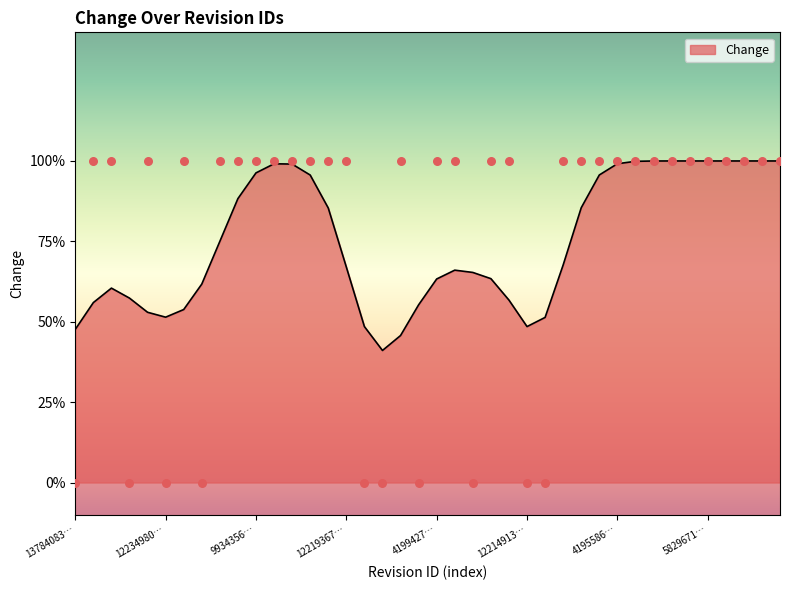

Between 1221999244 and 4918935, which is larger?

1221999244